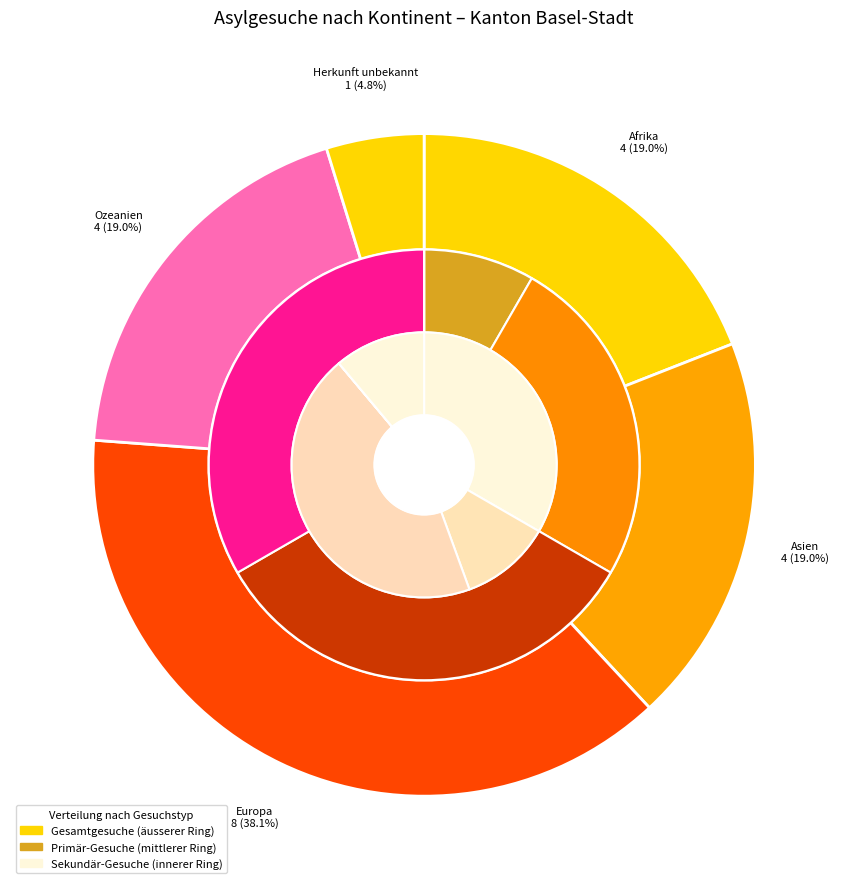

Does Afrika represent more than half of the total?

No